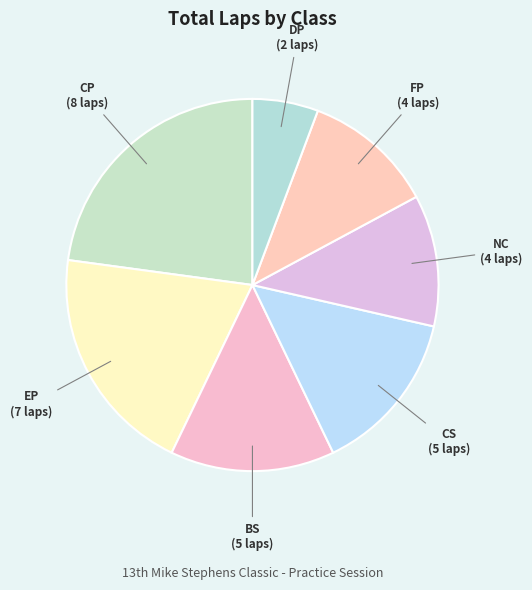

Combined, do NC and FP account for over 50%?

No